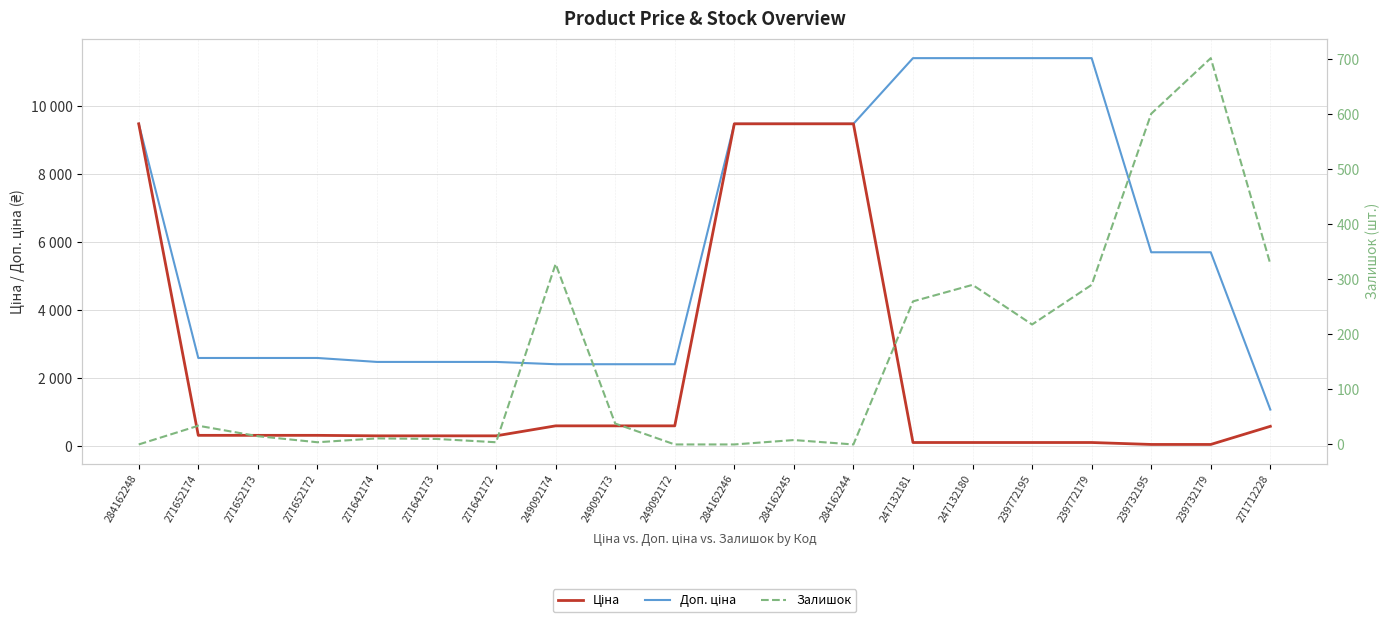

Between 271652173 and 271642173, which series saw the biggest shift?

Доп. ціна